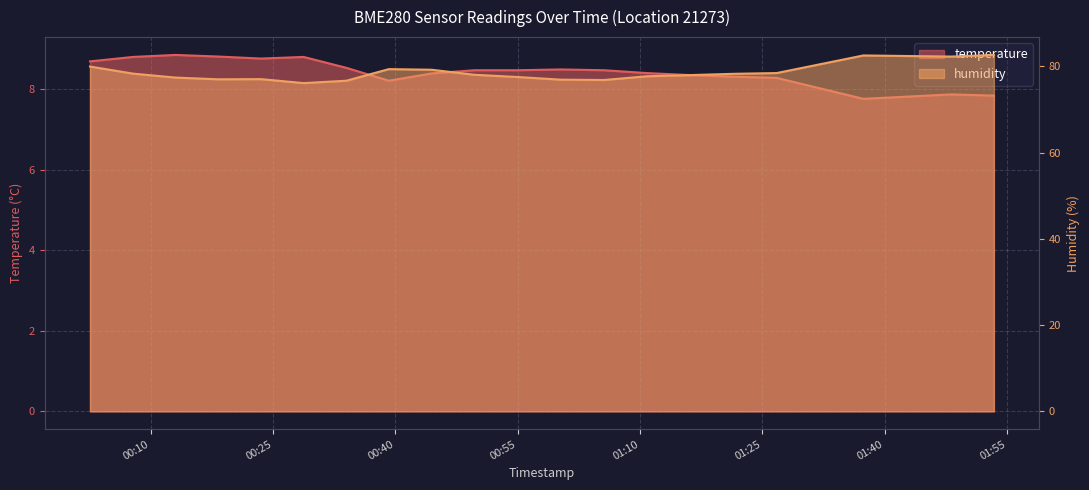

What is the sum of all humidity values?

1569.9